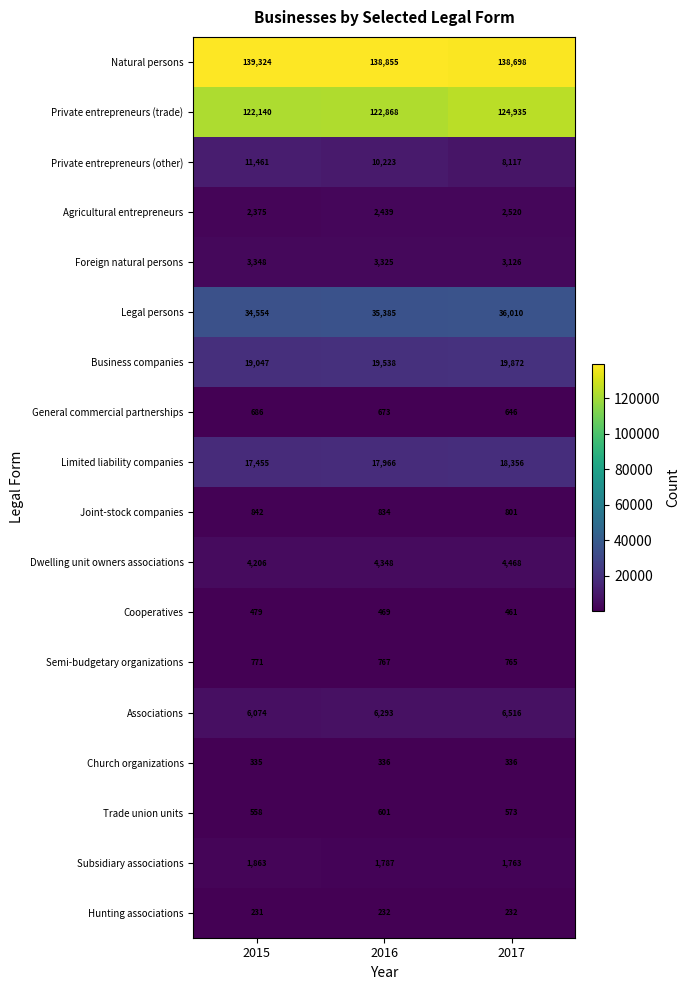

What is the minimum value shown in the chart?

231